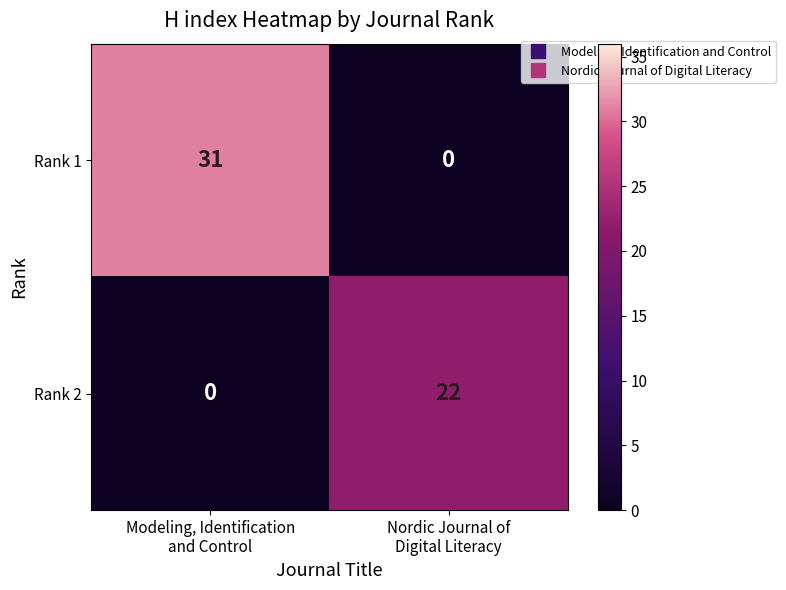

At Modeling, Identification
and Control, list the series in order from largest to smallest.

Rank 1, Rank 2